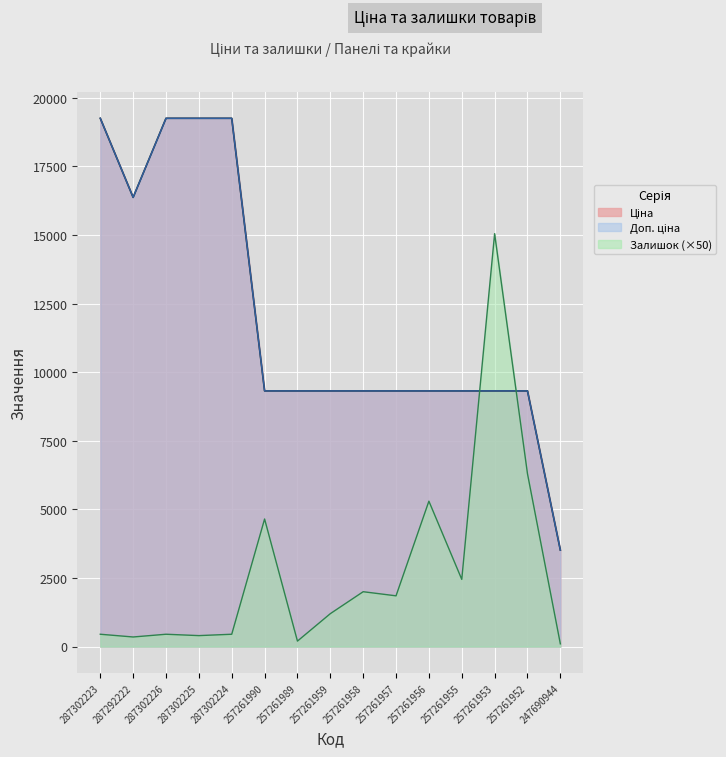

How many interior local valleys does the Ціна series have?

1